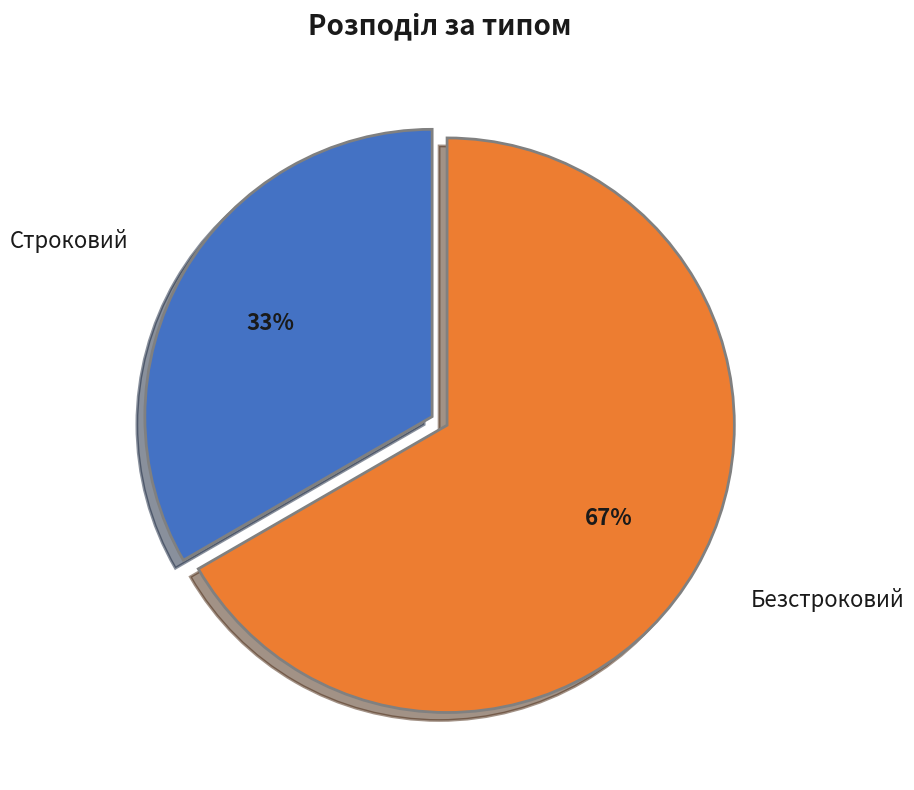

Is there any slice that represents more than half of the pie?

Yes